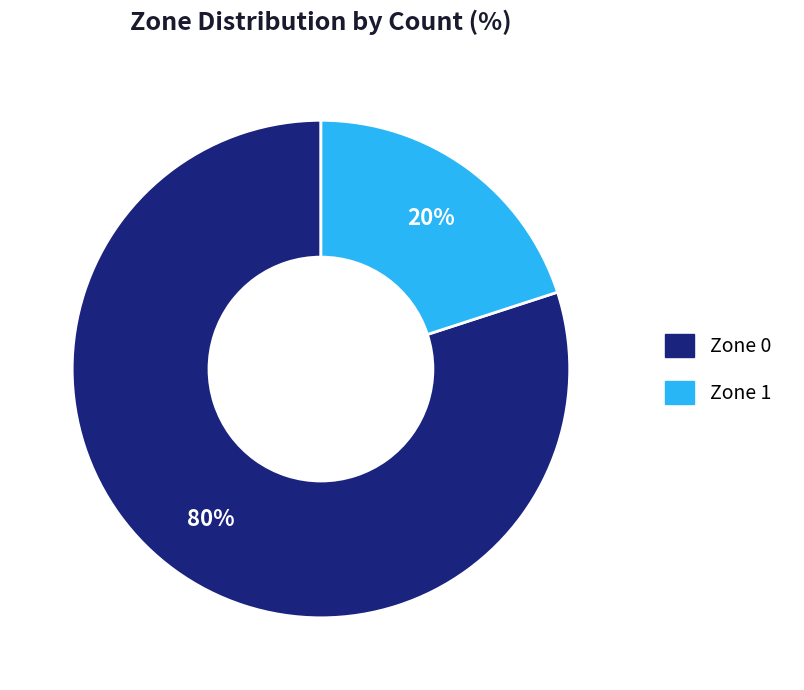

Is there a majority slice in this chart?

Yes